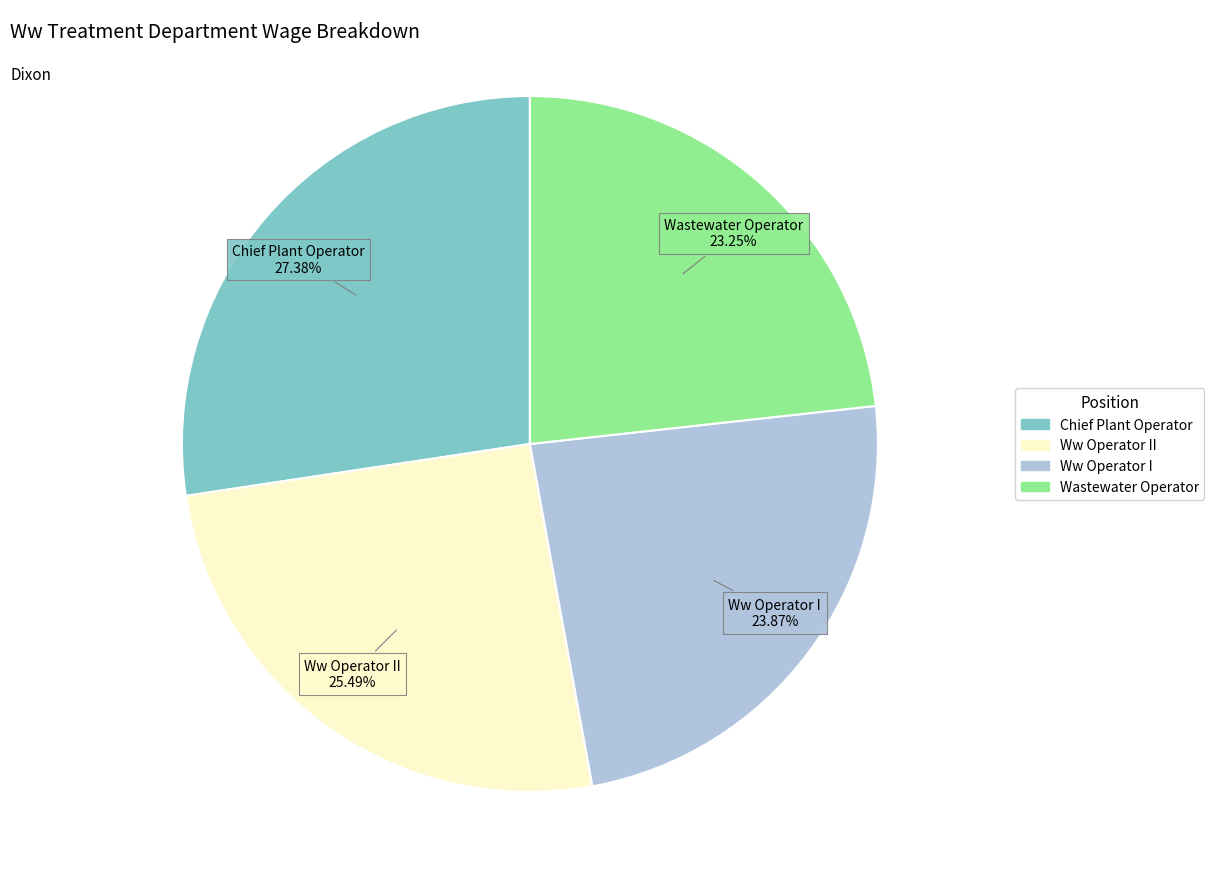

Does any single category account for the majority?

No